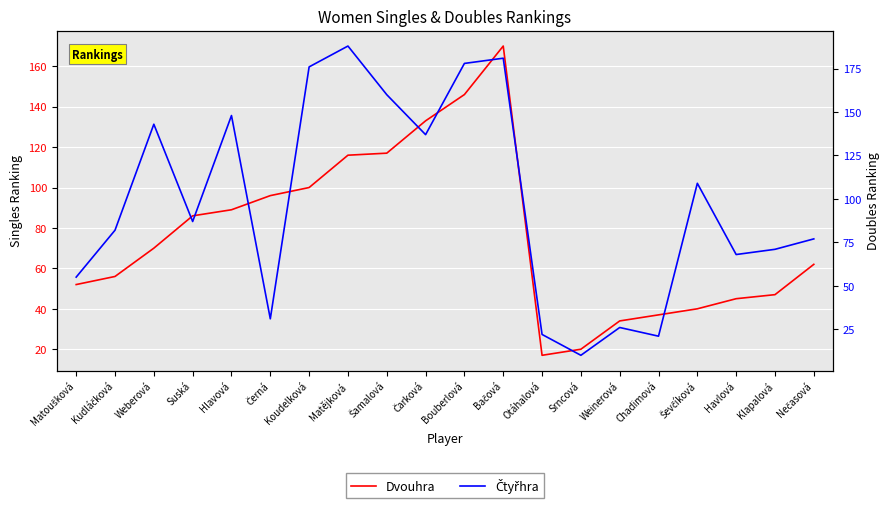

What position from the left is Nečasová?

20